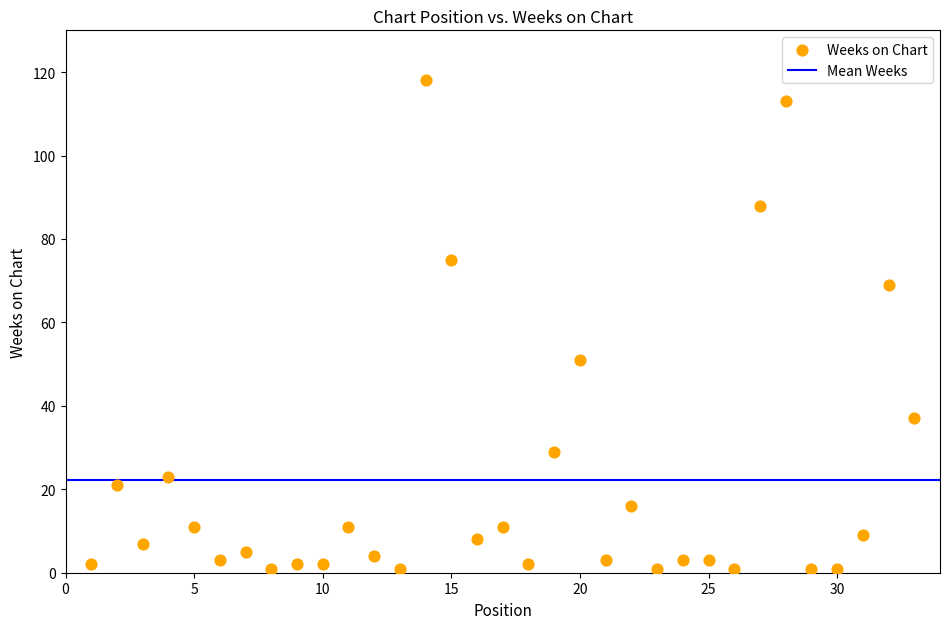

What Y value in the scatter plot is closest to 59?

51